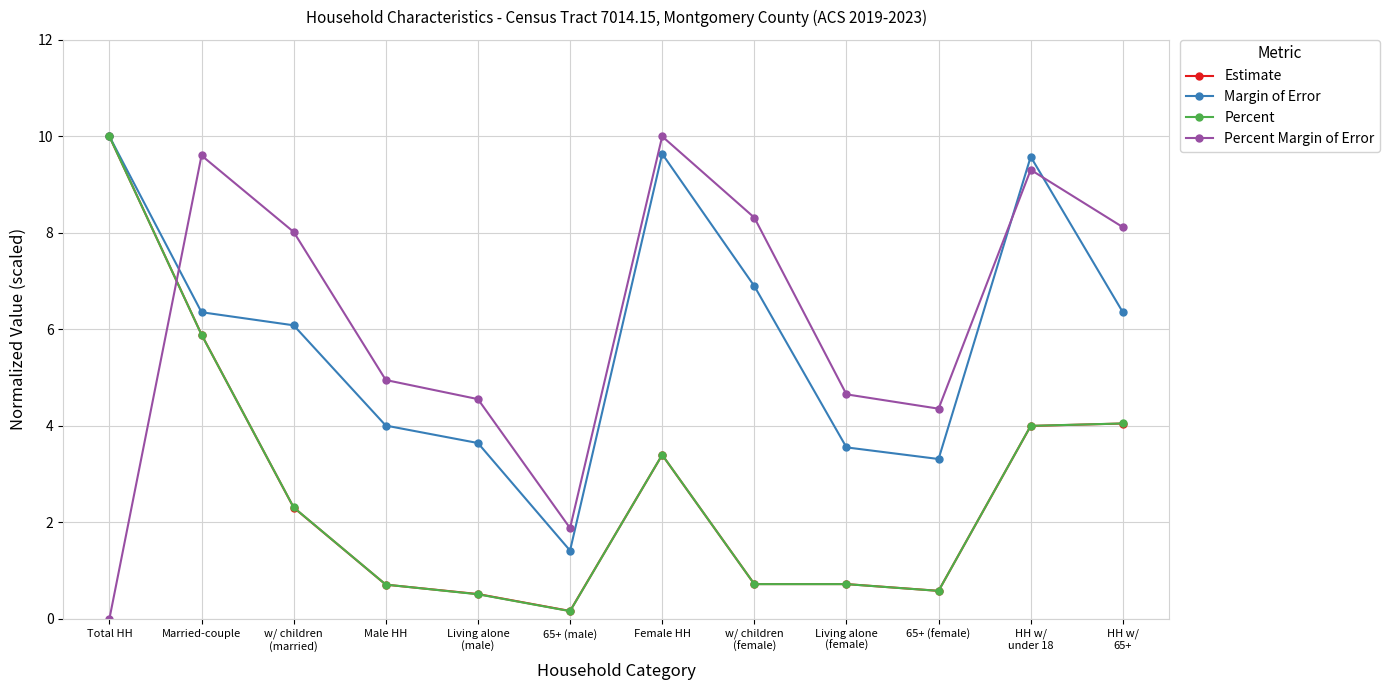

What is the label of the 11th point from the right?

Married-couple